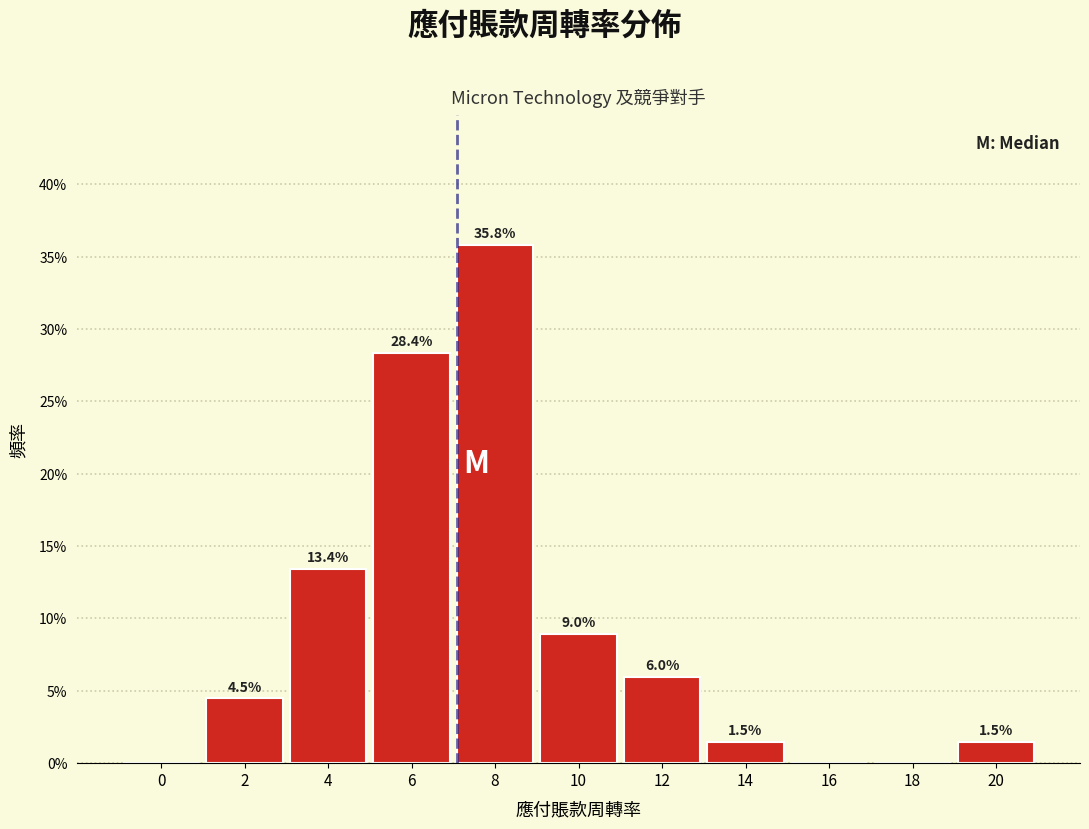

Reading left to right, list all the values displayed in this chart.

0=0.0	2=4.5	4=13.4	6=28.4	8=35.8	10=9.0	12=6.0	14=1.5	16=0.0	18=0.0	20=1.5